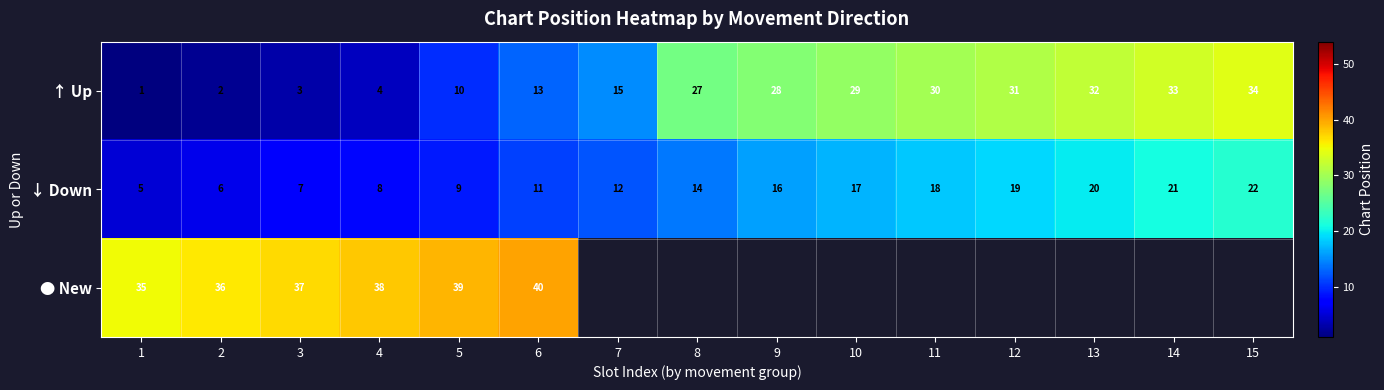

What is the average value of the ↓ Down series?

14